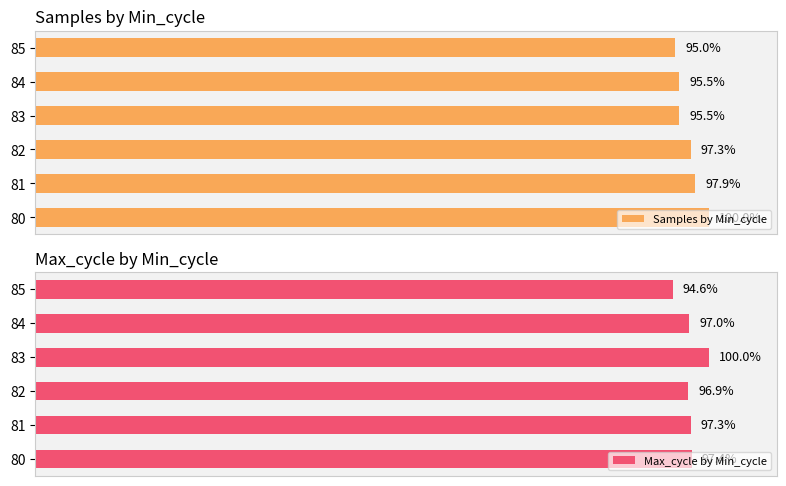

What is the minimum value shown in the chart?

94.6